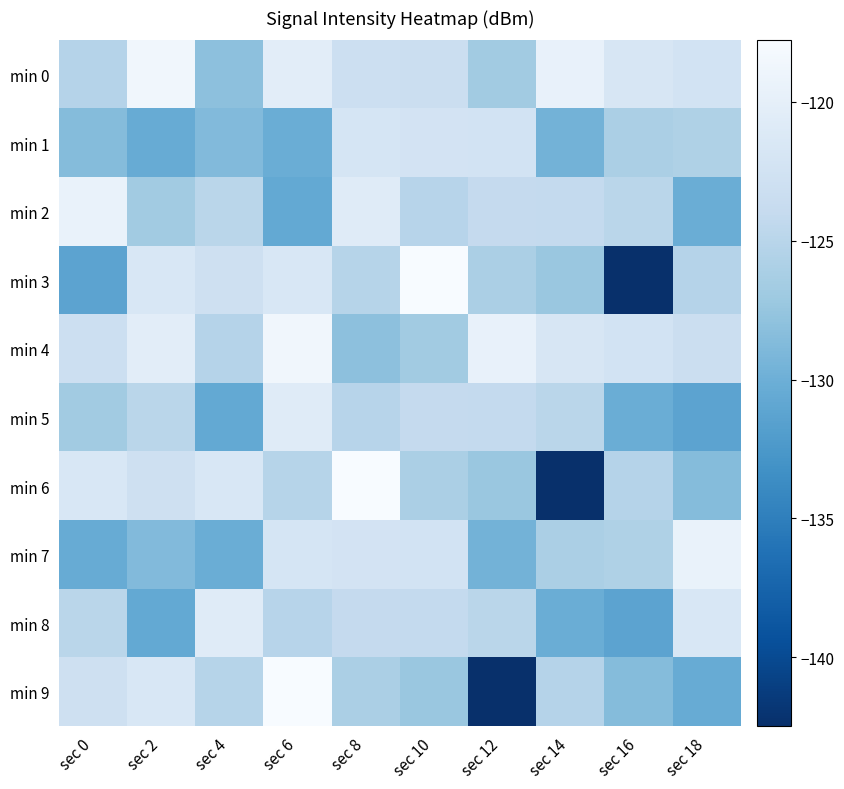

Reading left to right, extract all data points from this chart.

min 0: sec 0=-125.2	sec 2=-118.7	sec 4=-128.0	sec 6=-120.3	sec 8=-123.1	sec 10=-123.3	sec 12=-126.7	sec 14=-119.6	sec 16=-121.8	sec 18=-122.3
min 1: sec 0=-128.6	sec 2=-130.3	sec 4=-128.8	sec 6=-130.2	sec 8=-122.0	sec 10=-122.3	sec 12=-122.3	sec 14=-129.6	sec 16=-126.1	sec 18=-125.8
min 2: sec 0=-119.4	sec 2=-126.7	sec 4=-124.9	sec 6=-130.6	sec 8=-120.7	sec 10=-125.1	sec 12=-124.0	sec 14=-124.1	sec 16=-124.9	sec 18=-130.2
min 3: sec 0=-131.2	sec 2=-121.6	sec 4=-122.8	sec 6=-121.6	sec 8=-125.2	sec 10=-117.8	sec 12=-126.1	sec 14=-127.3	sec 16=-142.5	sec 18=-125.3
min 4: sec 0=-123.1	sec 2=-120.3	sec 4=-125.2	sec 6=-118.7	sec 8=-128.0	sec 10=-126.7	sec 12=-119.6	sec 14=-121.8	sec 16=-122.3	sec 18=-123.3
min 5: sec 0=-126.7	sec 2=-124.9	sec 4=-130.6	sec 6=-120.7	sec 8=-125.1	sec 10=-124.0	sec 12=-124.1	sec 14=-124.9	sec 16=-130.2	sec 18=-131.2
min 6: sec 0=-121.6	sec 2=-122.8	sec 4=-121.6	sec 6=-125.2	sec 8=-117.8	sec 10=-126.1	sec 12=-127.3	sec 14=-142.5	sec 16=-125.3	sec 18=-128.6
min 7: sec 0=-130.3	sec 2=-128.8	sec 4=-130.2	sec 6=-122.0	sec 8=-122.3	sec 10=-122.3	sec 12=-129.6	sec 14=-126.1	sec 16=-125.8	sec 18=-119.4
min 8: sec 0=-124.9	sec 2=-130.6	sec 4=-120.7	sec 6=-125.1	sec 8=-124.0	sec 10=-124.1	sec 12=-124.9	sec 14=-130.2	sec 16=-131.2	sec 18=-121.6
min 9: sec 0=-122.8	sec 2=-121.6	sec 4=-125.2	sec 6=-117.8	sec 8=-126.1	sec 10=-127.3	sec 12=-142.5	sec 14=-125.3	sec 16=-128.6	sec 18=-130.3